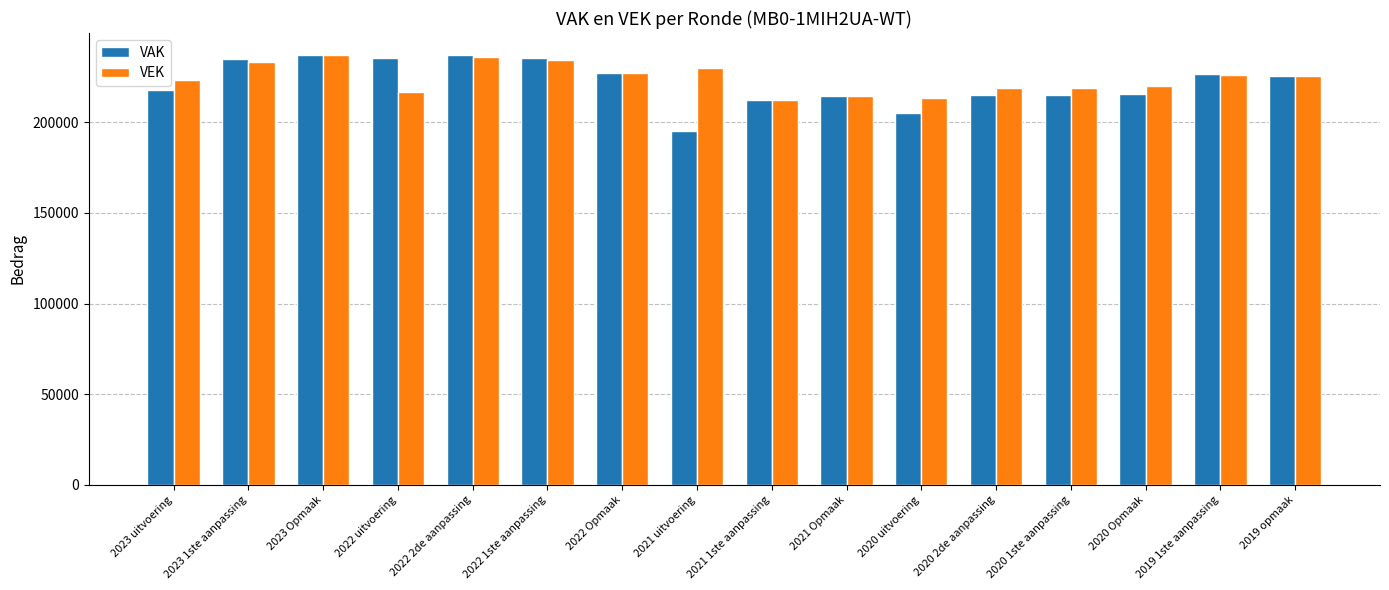

The VAK series shows 125083 at 2022 Opmaak. True or false?

False